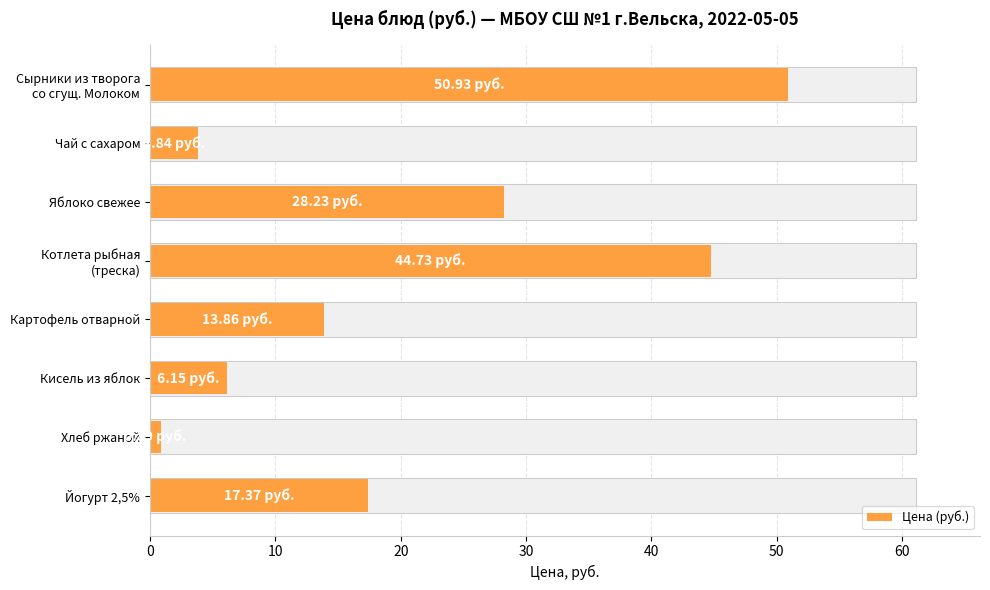

What is the average value?

20.8